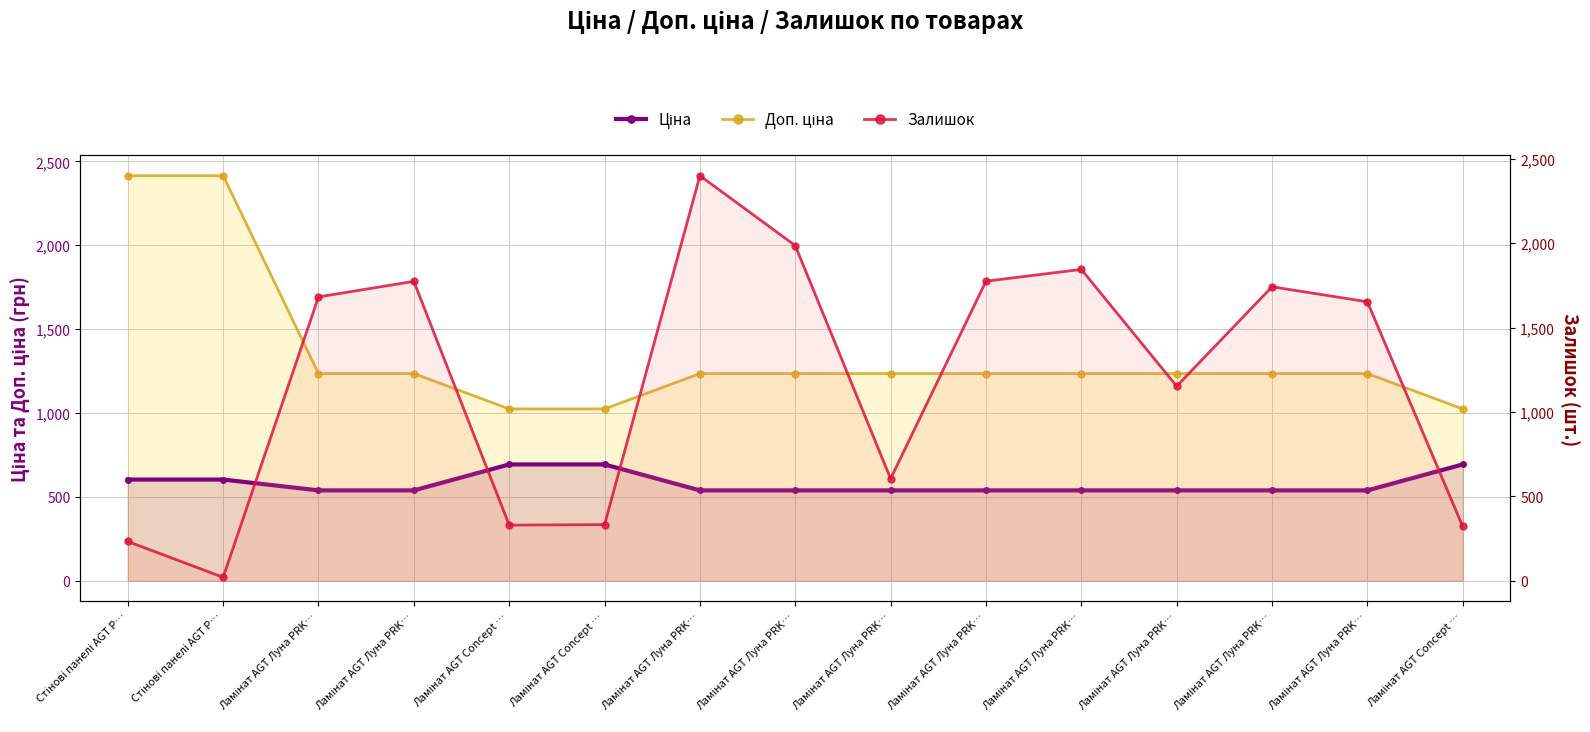

Which series has the widest spread of values?

Залишок